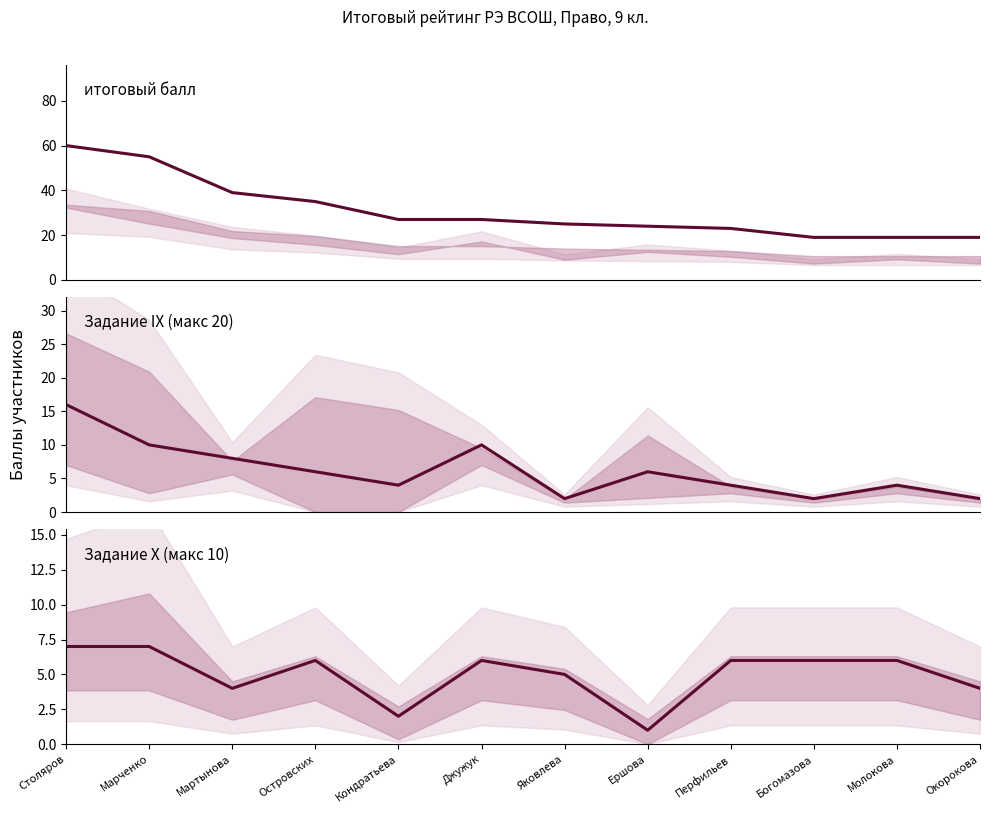

True or false: Задание X and итоговый балл intersect in this chart.

False